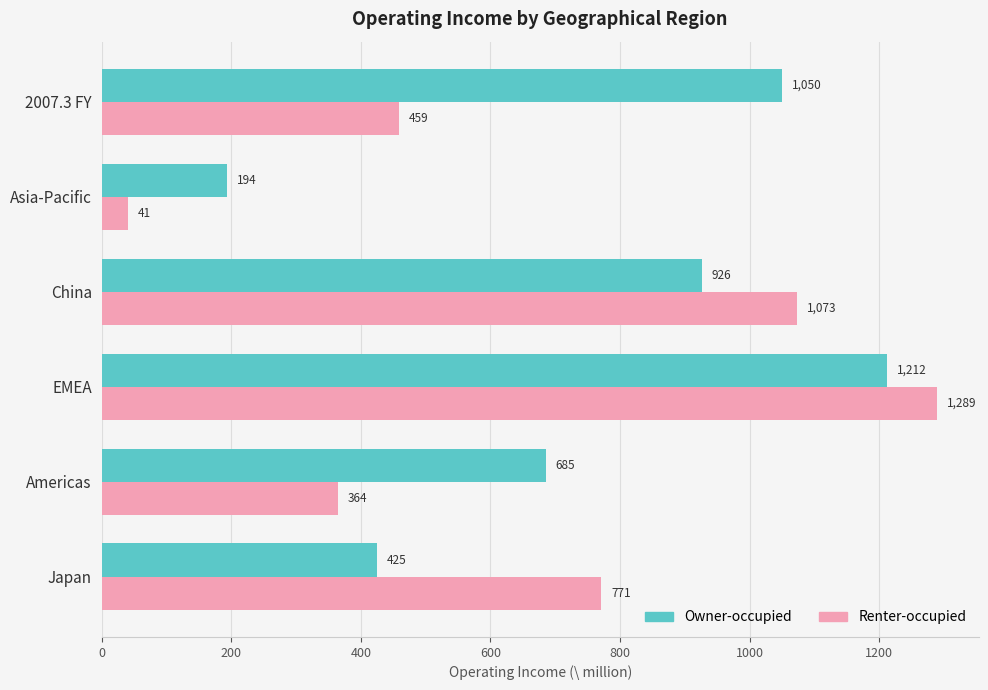

List the series in order of their peak value, highest first.

Renter-occupied, Owner-occupied